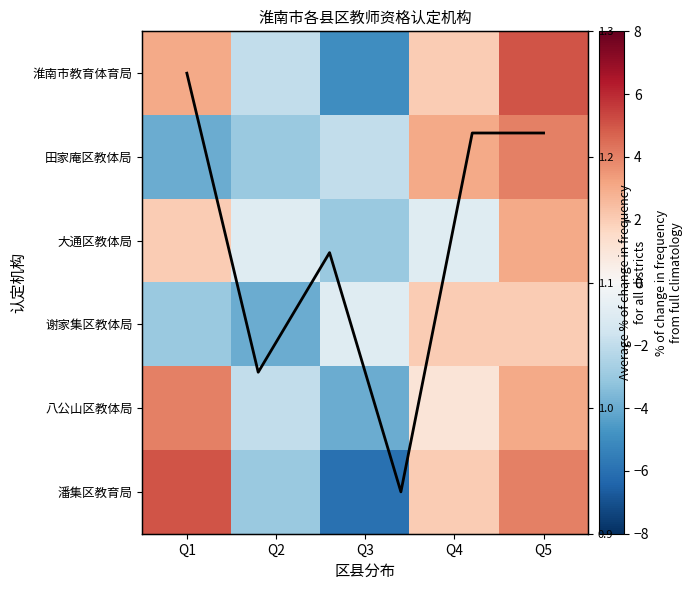

Rank the categories by 八公山区教体局 value from highest to lowest.

Q1, Q5, Q4, Q2, Q3